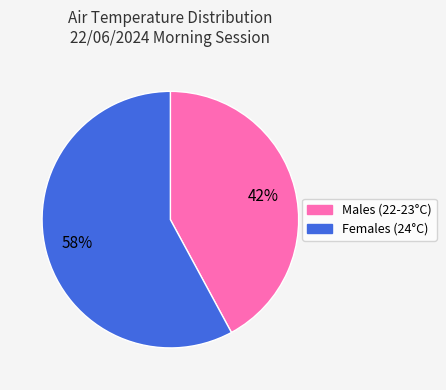

How many slices are in this pie chart?

2